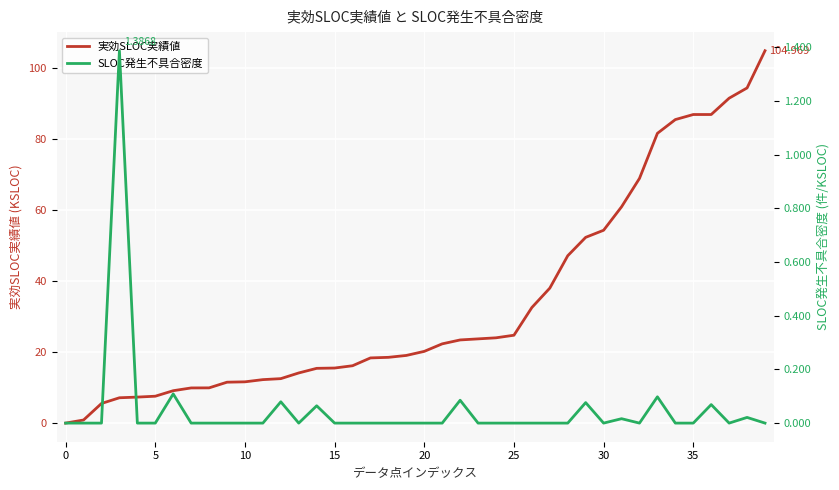

How many values in the 実効SLOC実績値 series are below 20?

20